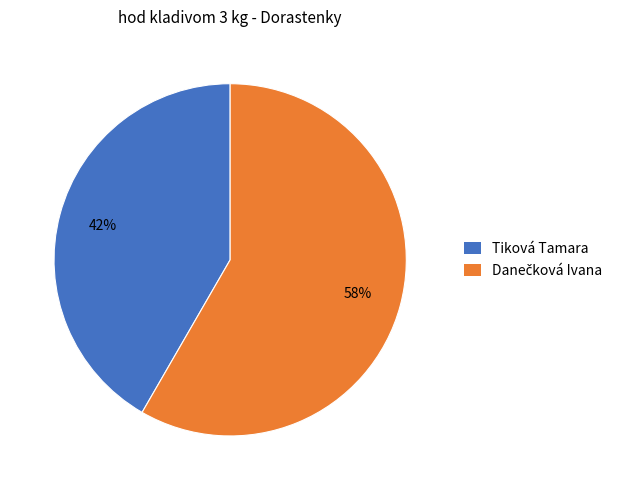

What is the smallest slice in the pie chart?

Tiková Tamara